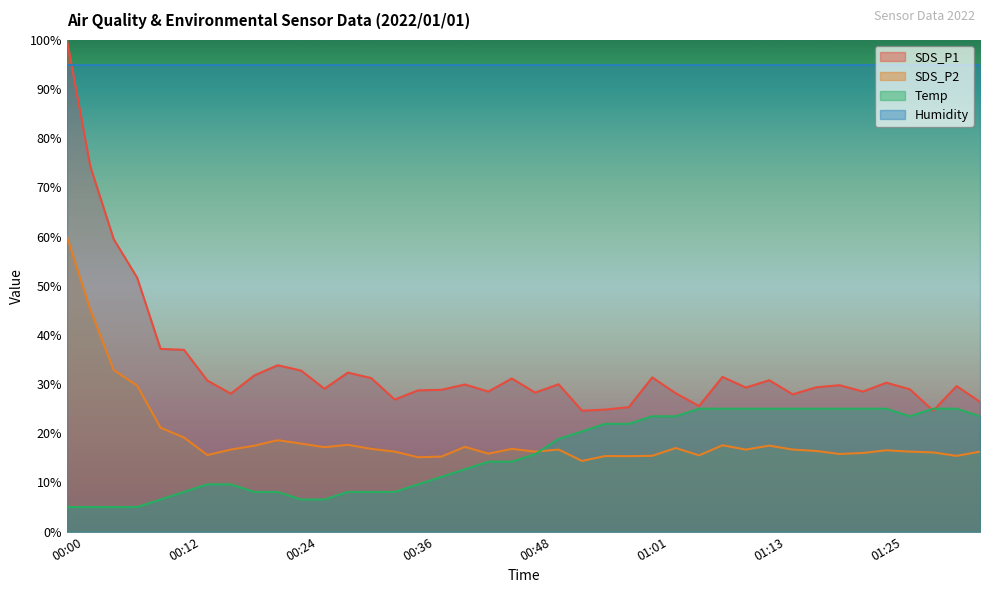

What value does the SDS_P2 series have at 00:36?

15.1